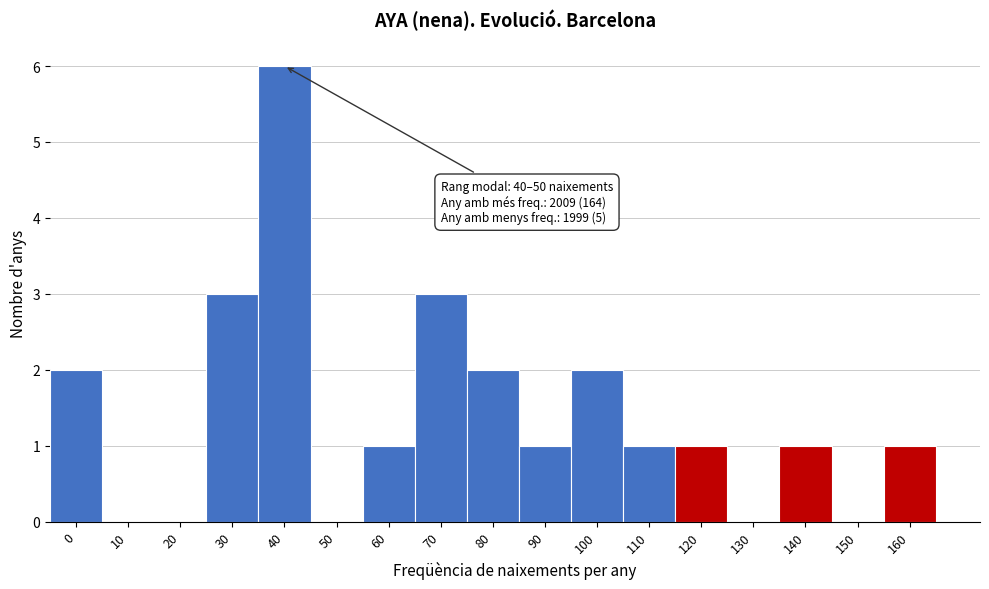

Reading left to right, list all the values displayed in this chart.

0=2	10=0	20=0	30=3	40=6	50=0	60=1	70=3	80=2	90=1	100=2	110=1	120=1	130=0	140=1	150=0	160=1